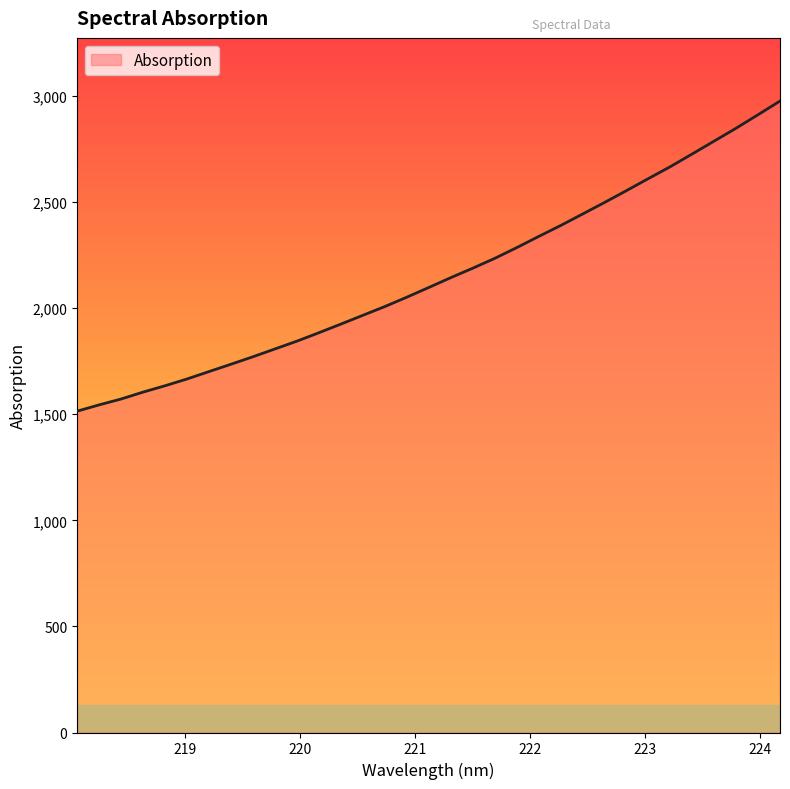

What is the smallest value displayed?

1514.4